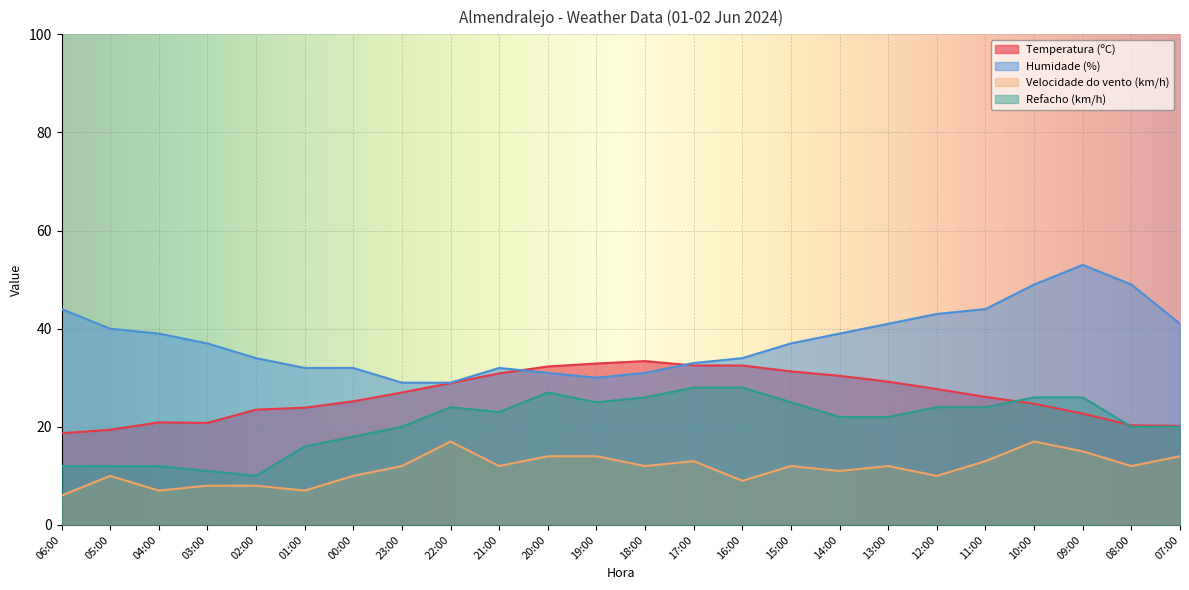

Which series has the largest total across all categories?

Humidade (%)